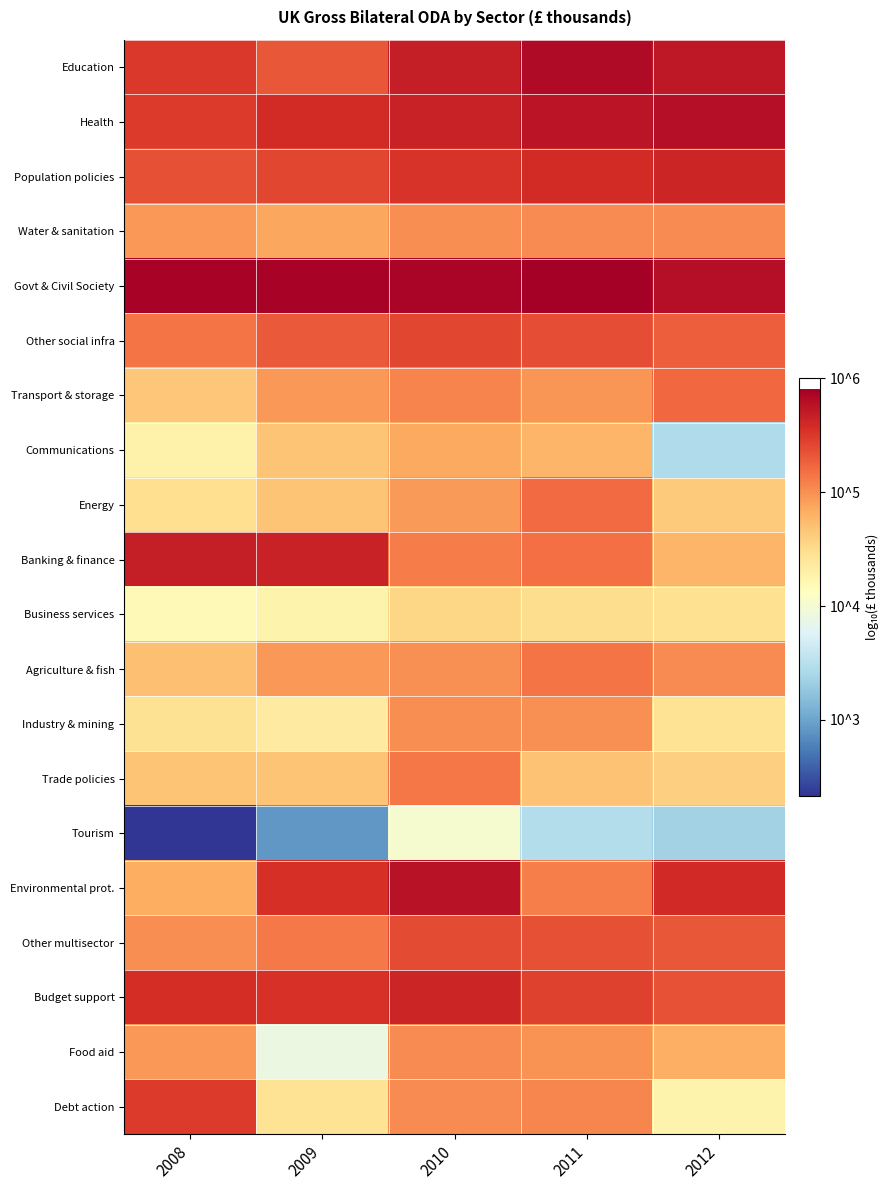

Reading left to right, what are all the values shown in this chart?

Education: 2008=5.5	2009=5.3	2010=5.7	2011=5.8	2012=5.7
Health: 2008=5.5	2009=5.6	2010=5.7	2011=5.7	2012=5.8
Population policies: 2008=5.4	2009=5.4	2010=5.5	2011=5.6	2012=5.6
Water & sanitation: 2008=4.9	2009=4.9	2010=5.0	2011=5.0	2012=5.0
Govt & Civil Society: 2008=5.9	2009=5.9	2010=5.9	2011=5.9	2012=5.8
Other social infra: 2008=5.2	2009=5.3	2010=5.4	2011=5.4	2012=5.3
Transport & storage: 2008=4.7	2009=5.0	2010=5.1	2011=5.0	2012=5.2
Communications: 2008=4.3	2009=4.7	2010=4.9	2011=4.8	2012=3.4
Energy: 2008=4.5	2009=4.7	2010=4.9	2011=5.2	2012=4.6
Banking & finance: 2008=5.7	2009=5.7	2010=5.1	2011=5.2	2012=4.8
Business services: 2008=4.2	2009=4.3	2010=4.6	2011=4.5	2012=4.5
Agriculture & fish: 2008=4.7	2009=5.0	2010=5.0	2011=5.2	2012=5.0
Industry & mining: 2008=4.4	2009=4.4	2010=5.0	2011=5.0	2012=4.4
Trade policies: 2008=4.7	2009=4.7	2010=5.1	2011=4.7	2012=4.6
Tourism: 2008=2.3	2009=2.9	2010=4.0	2011=3.5	2012=3.4
Environmental prot.: 2008=4.8	2009=5.6	2010=5.8	2011=5.1	2012=5.6
Other multisector: 2008=5.0	2009=5.1	2010=5.4	2011=5.4	2012=5.3
Budget support: 2008=5.6	2009=5.5	2010=5.6	2011=5.4	2012=5.3
Food aid: 2008=4.9	2009=3.9	2010=5.0	2011=5.0	2012=4.8
Debt action: 2008=5.5	2009=4.4	2010=5.0	2011=5.1	2012=4.3